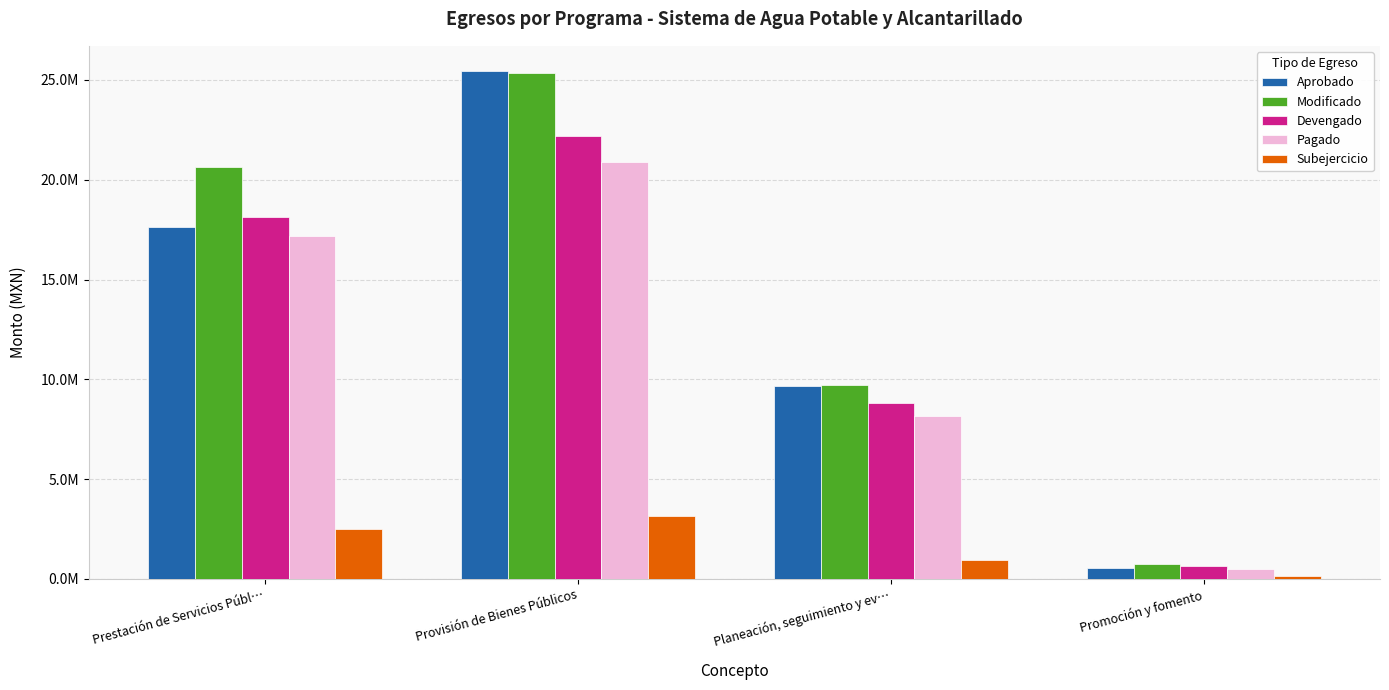

Which category has the highest value across all series?

Provisión de Bienes Públicos